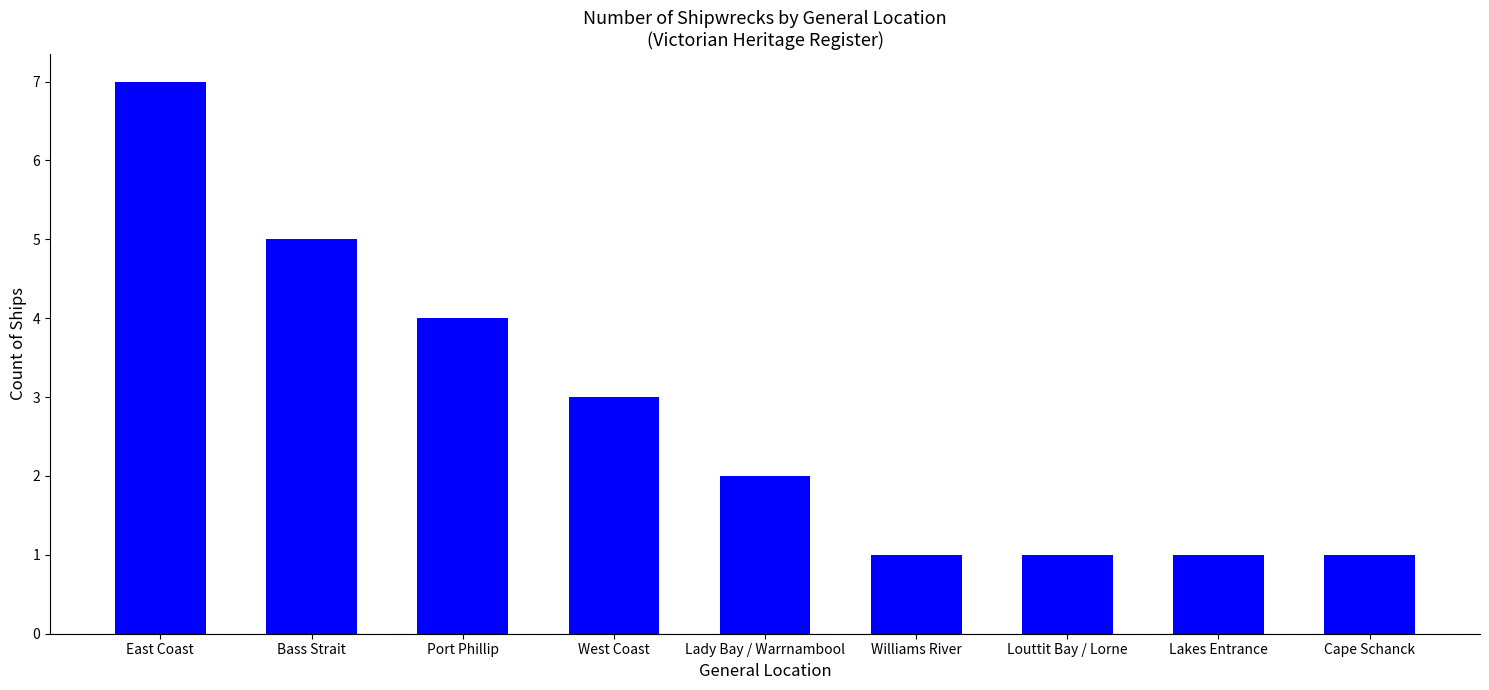

What is the smallest value displayed?

1